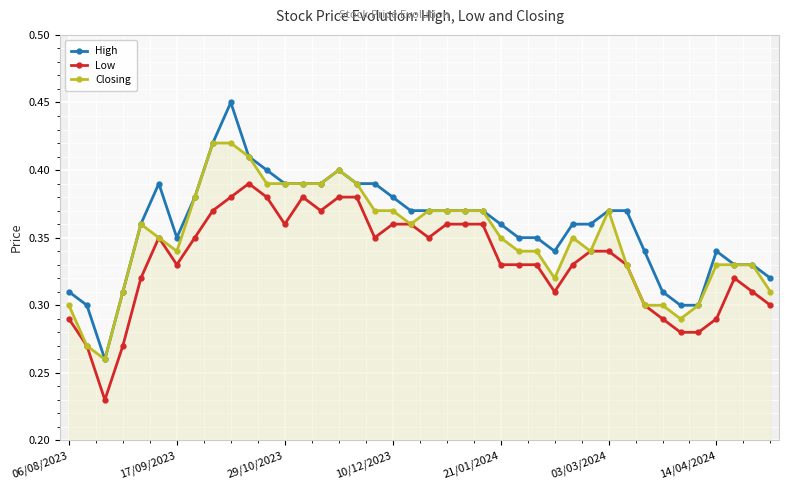

Which series has the largest total across all categories?

High